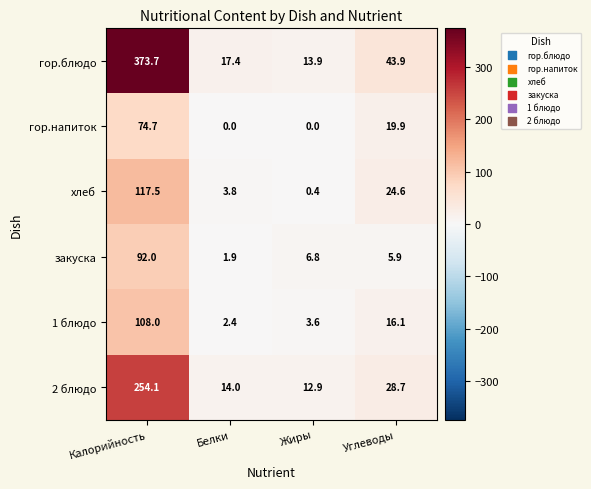

What is the total value across all series at Углеводы?

139.1